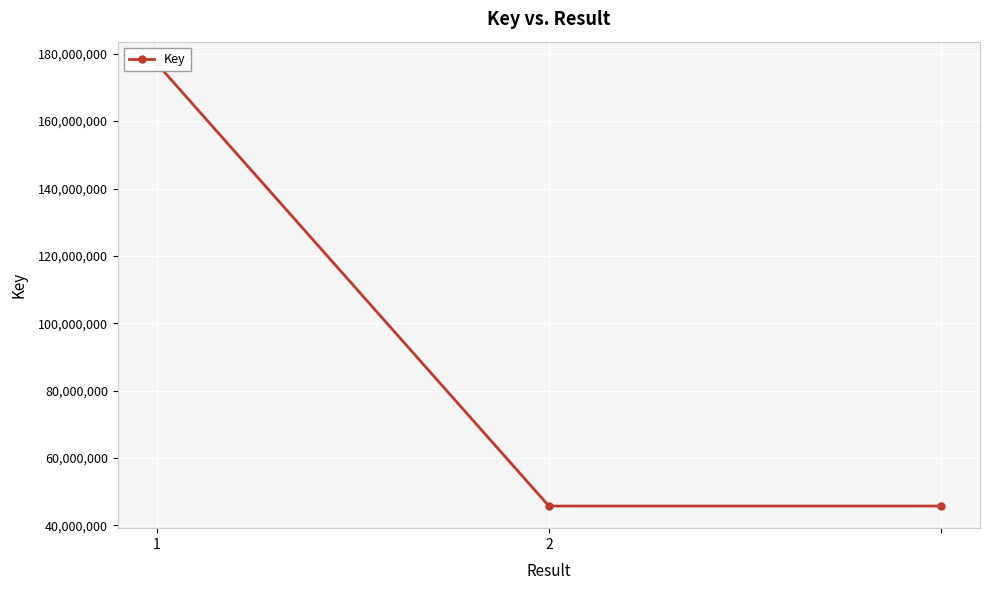

What is the value of the 1st point from the left?

177030161